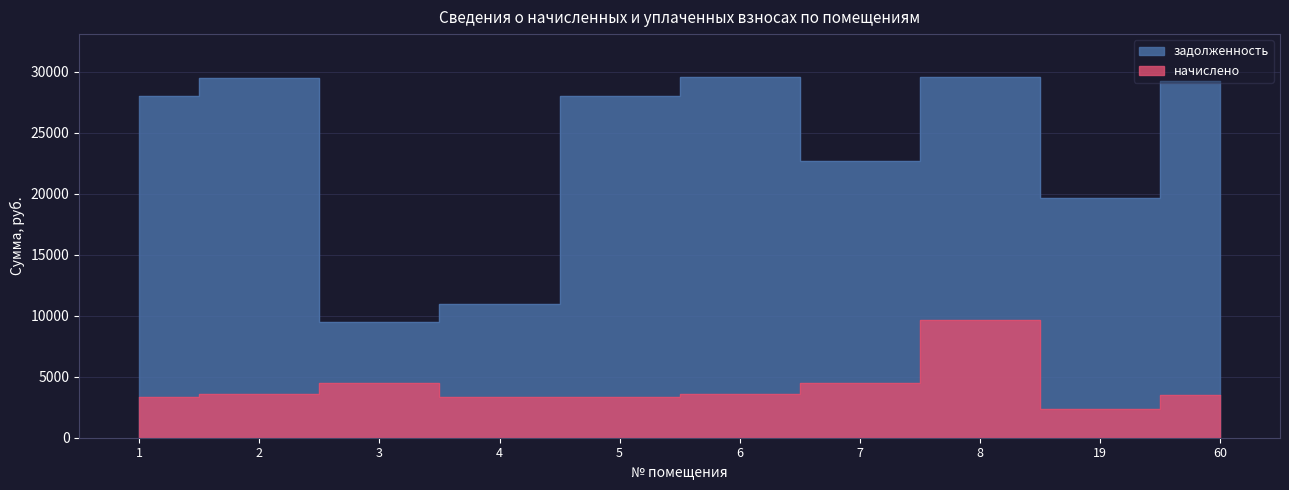

How many lines are shown in the chart?

2